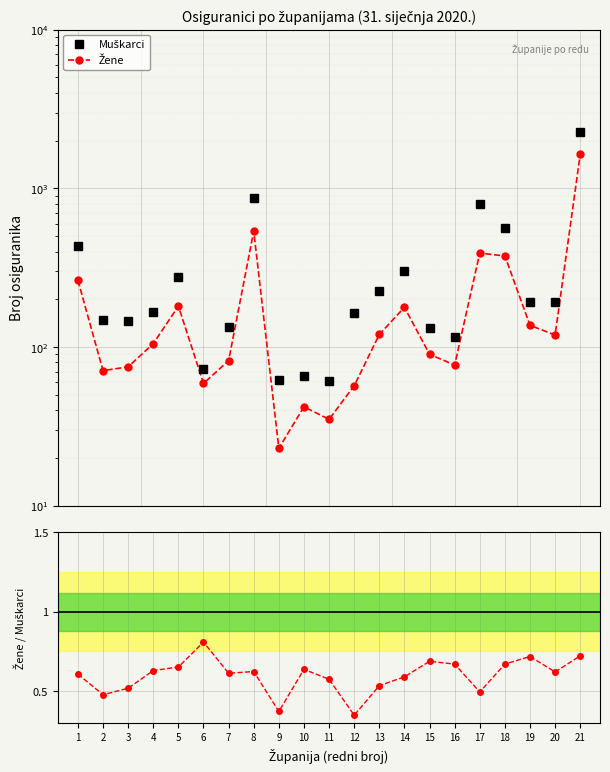

Which series has the largest range (max minus min)?

Muškarci